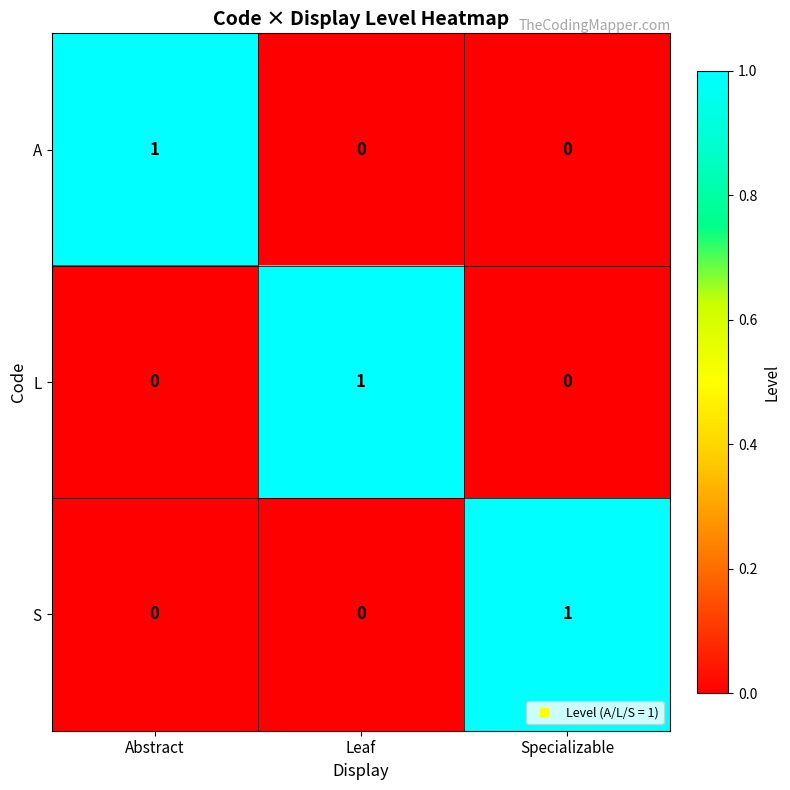

At how many categories does at least one series exceed 0?

3